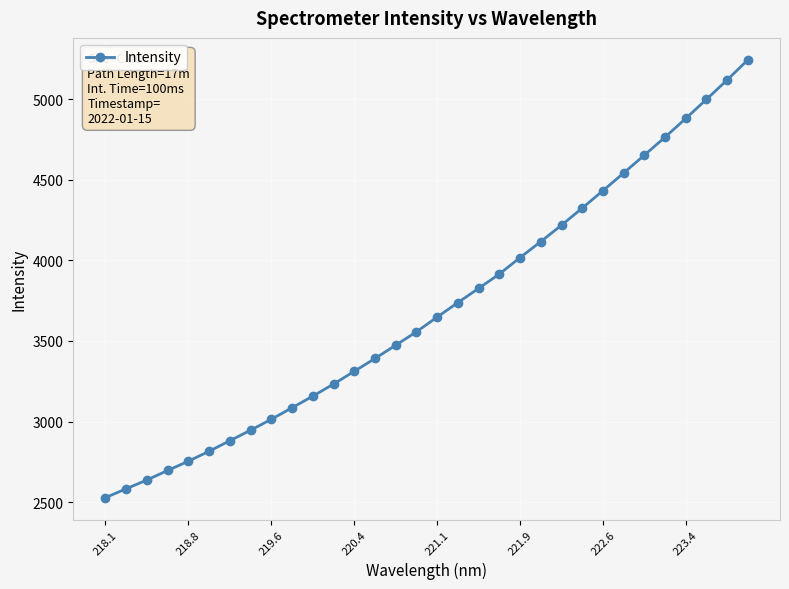

What is the minimum value shown in the chart?

2528.0